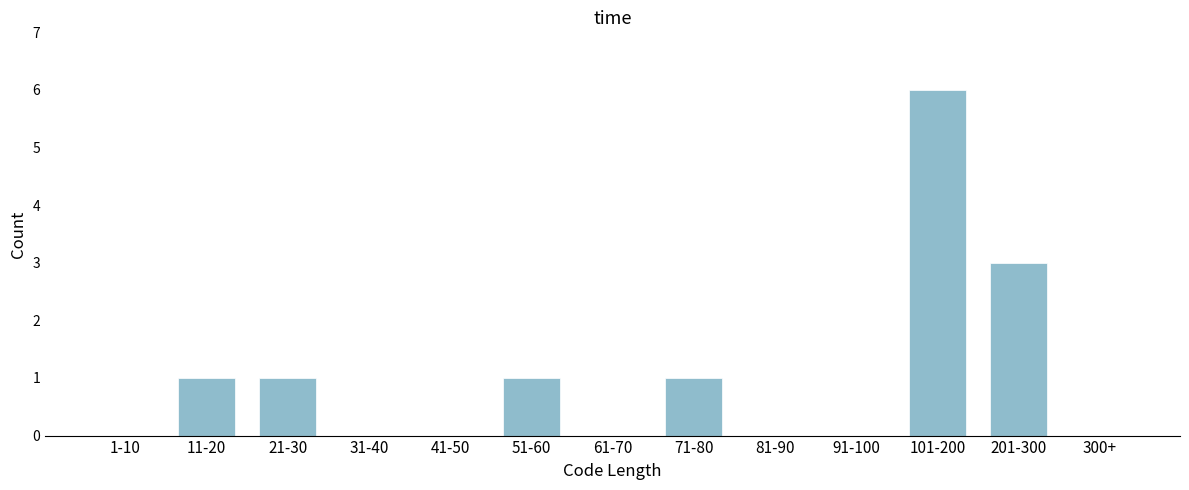

Reading left to right, what are all the values shown in this chart?

1-10=0	11-20=1	21-30=1	31-40=0	41-50=0	51-60=1	61-70=0	71-80=1	81-90=0	91-100=0	101-200=6	201-300=3	300+=0